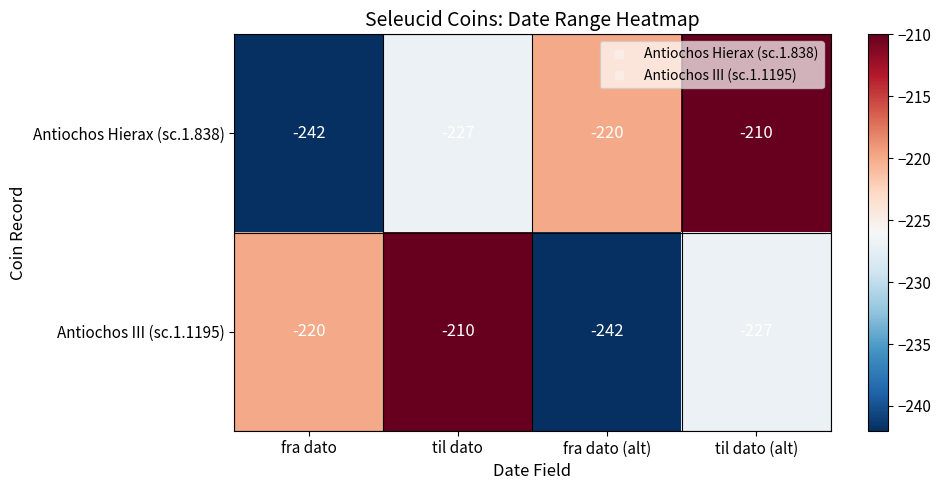

What is the total value across all series at fra dato (alt)?

-462